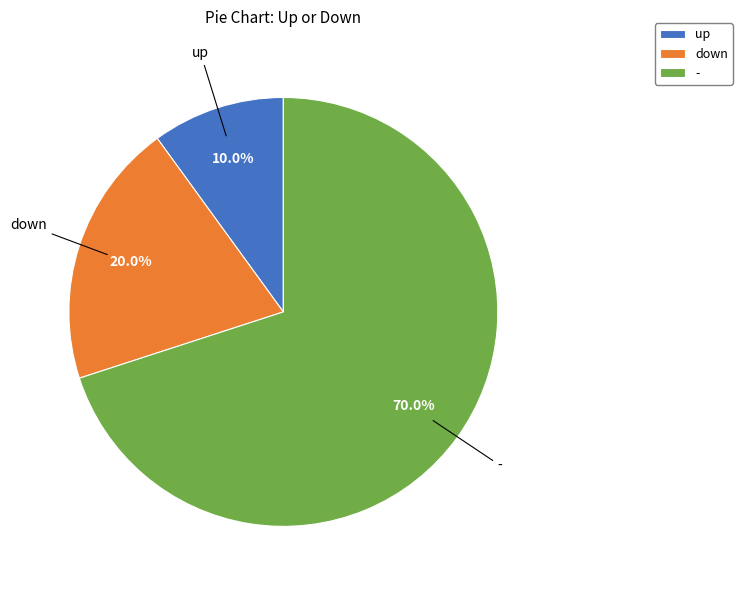

Which has a higher value, down or up?

down